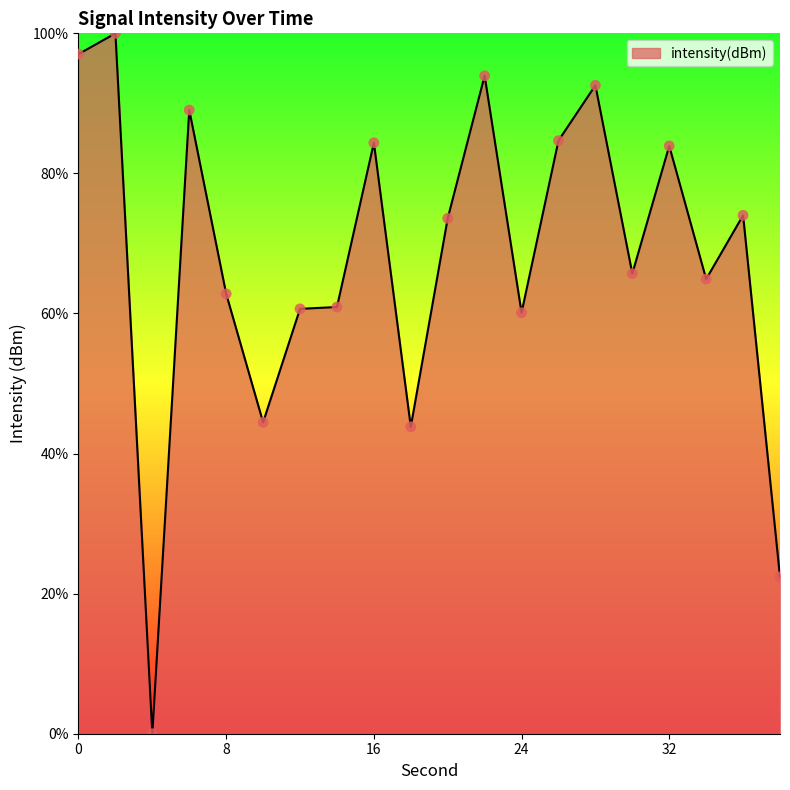

What is the greatest value displayed?

100.0